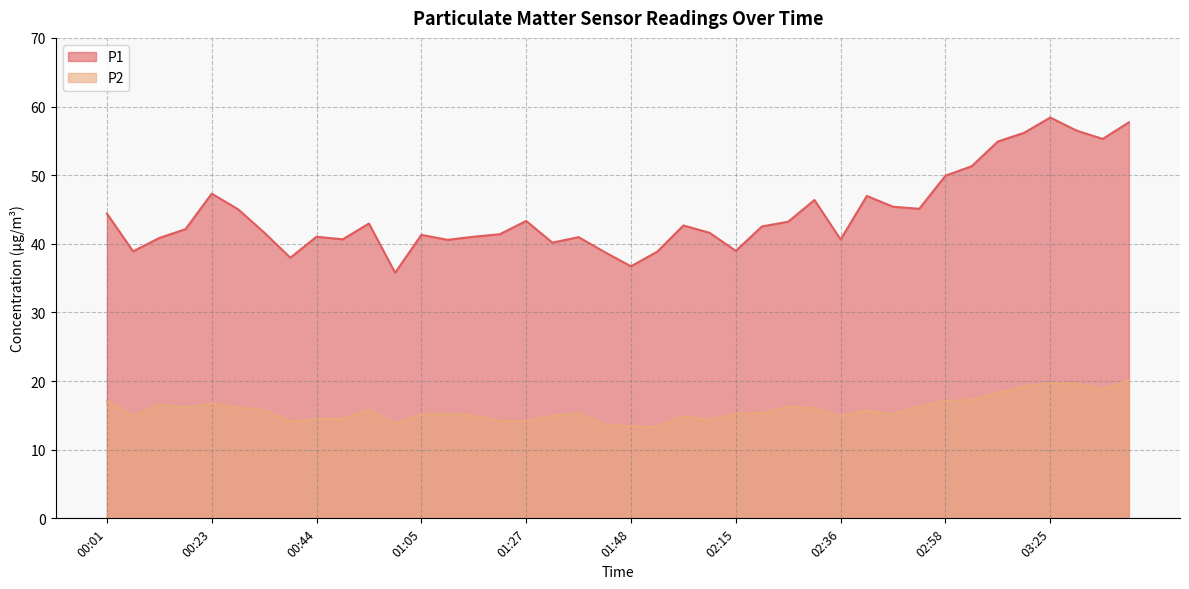

At which label does P1 reach its peak?

03:25